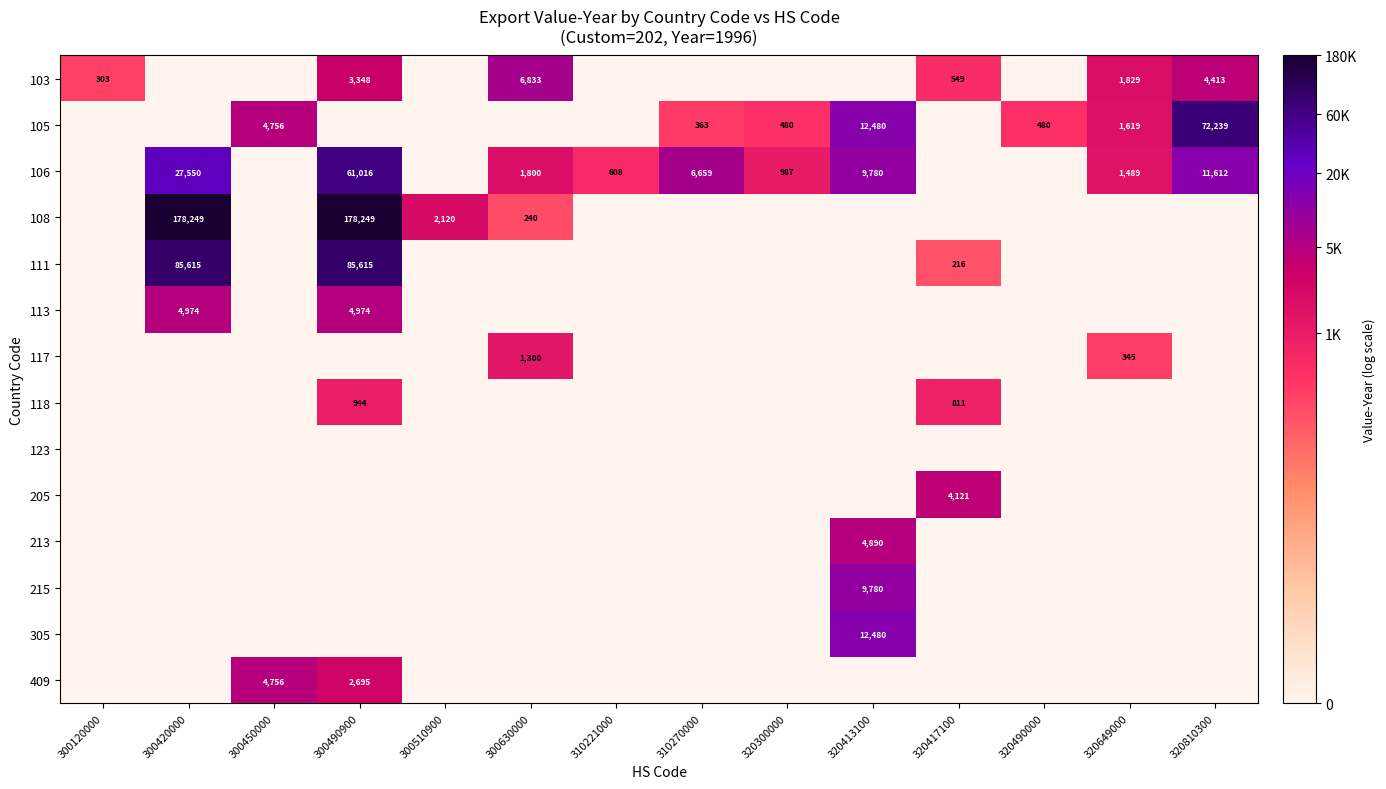

Rank the categories by 108 value from lowest to highest.

300120000, 300450000, 310221000, 310270000, 320300000, 320413100, 320417100, 320490000, 320649000, 320810300, 300630000, 300510900, 300420000, 300490900